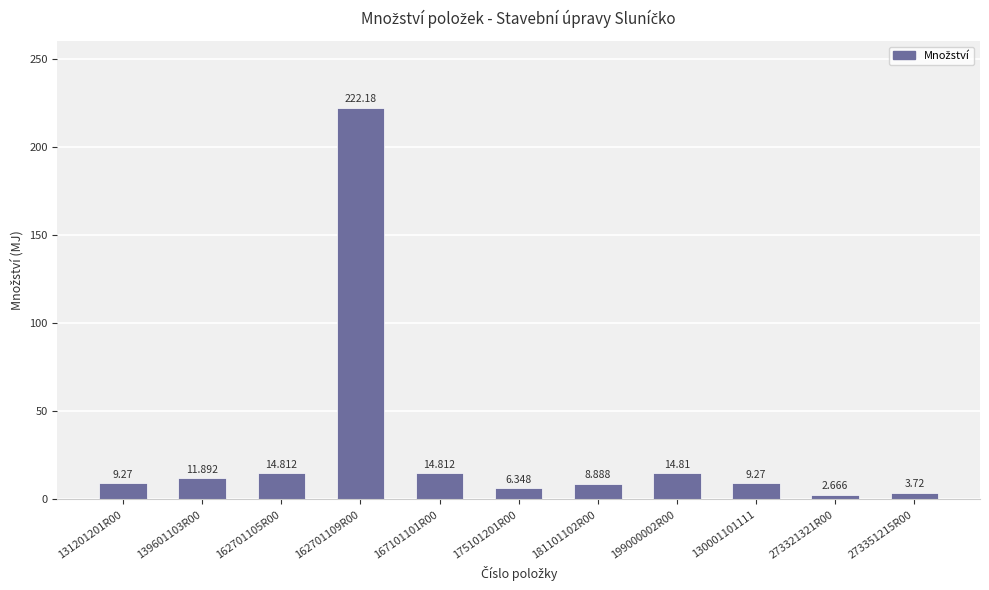

Are the bars horizontal?

No